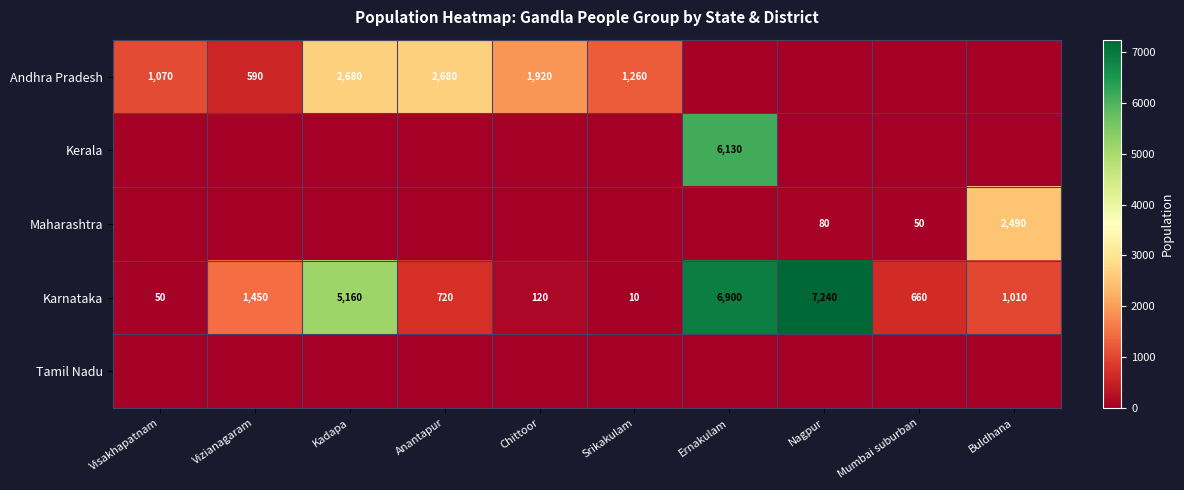

What is the total value across all series at Srikakulam?

1270